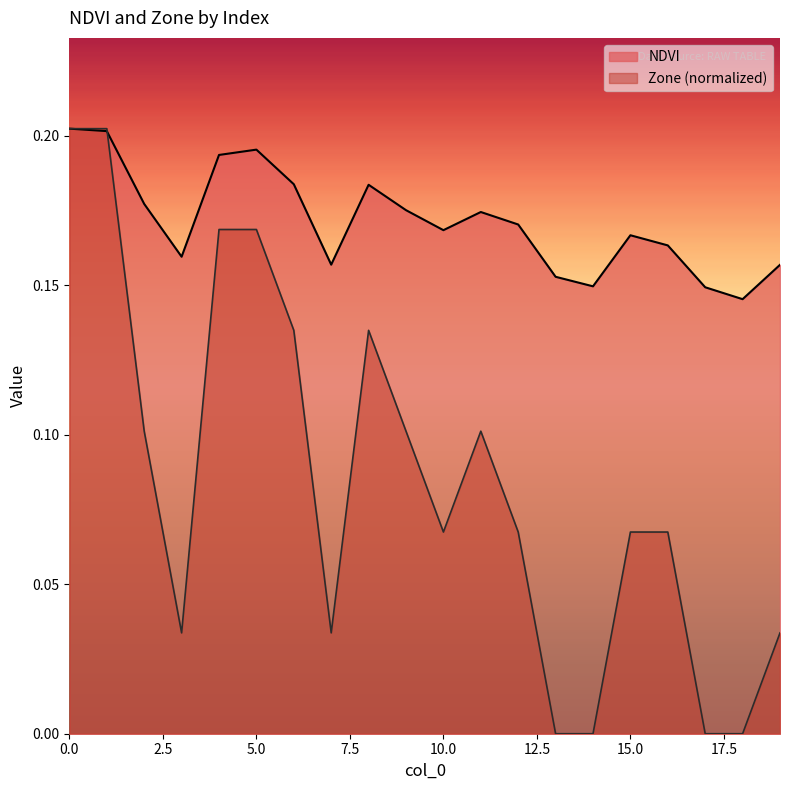

Which series has the largest total across all categories?

NDVI